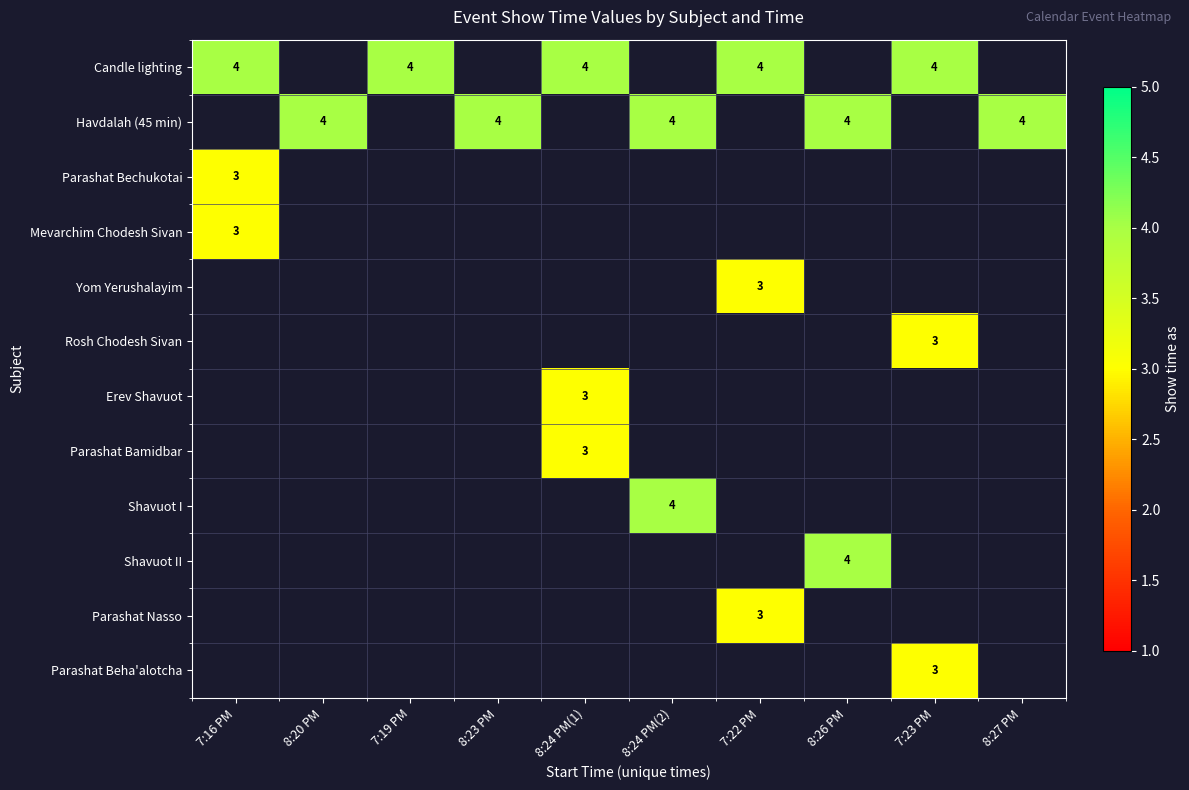

The Havdalah (45 min) series shows 1 at 8:26 PM. True or false?

False